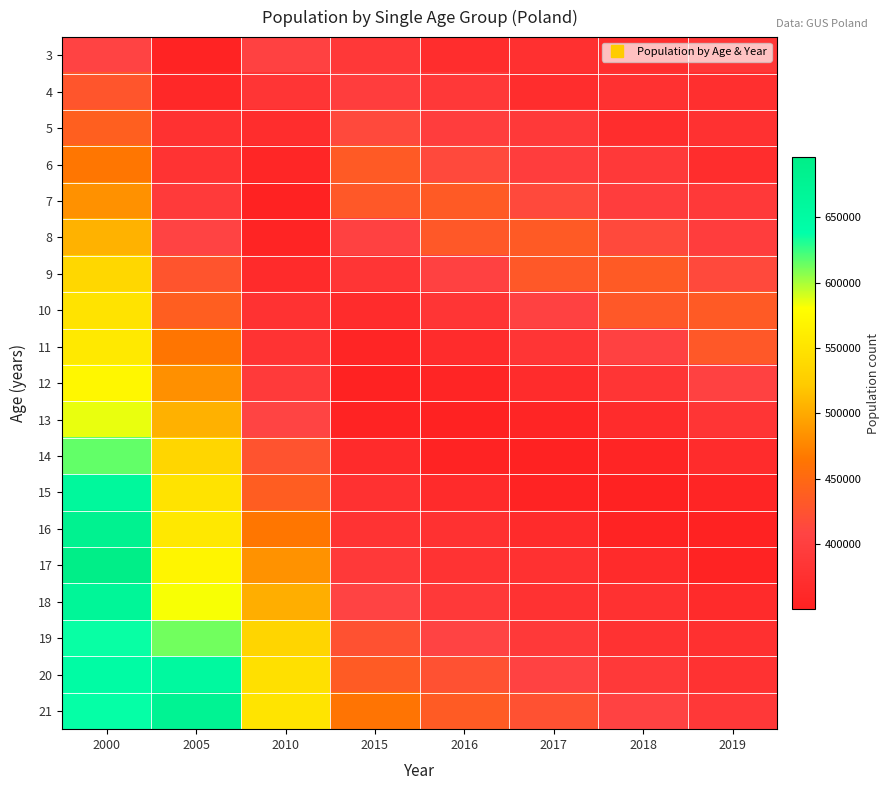

Reading right to left, extract all data points from this chart.

3: 2019=386131	2018=372498	2017=375890	2016=369937	2015=388944	2010=404481	2005=352351	2000=407660
4: 2019=373308	2018=376399	2017=370285	2016=389253	2015=396590	2010=384161	2005=362435	2000=427308
5: 2019=376950	2018=370652	2017=389532	2016=396766	2015=414297	2010=369986	2005=376326	2000=439129
6: 2019=371070	2018=389884	2017=396921	2016=414362	2015=433361	2010=358261	2005=380551	2000=464442
7: 2019=390222	2018=397116	2017=414471	2016=433398	2015=431309	2010=351970	2005=391640	2000=483736
8: 2019=397291	2018=414532	2017=433428	2016=431277	2015=403495	2010=355399	2005=407249	2000=505662
9: 2019=414613	2018=433506	2017=431258	2016=403433	2015=383088	2010=367859	2005=426848	2000=535934
10: 2019=433531	2018=431229	2017=403391	2016=383013	2015=368834	2010=378064	2005=438611	2000=550087
11: 2019=431234	2018=403360	2017=382947	2016=368764	2015=357040	2010=381041	2005=463944	2000=556636
12: 2019=403353	2018=382858	2017=368683	2016=356956	2015=350732	2010=392292	2005=483194	2000=572208
13: 2019=382815	2018=368595	2017=356881	2016=350652	2015=354144	2010=408777	2005=505031	2000=585526
14: 2019=368544	2018=356776	2017=350556	2016=354020	2015=366589	2010=425494	2005=535150	2000=616223
15: 2019=356691	2018=350441	2017=353875	2016=366473	2015=376618	2010=437391	2005=549190	2000=661139
16: 2019=350324	2018=353738	2017=366308	2016=376448	2015=379767	2010=465464	2005=555244	2000=681406
17: 2019=353604	2018=366102	2017=376250	2016=379593	2015=390846	2010=484618	2005=570190	2000=695909
18: 2019=365911	2018=376015	2017=379344	2016=390602	2015=407206	2010=503395	2005=582431	2000=667563
19: 2019=375390	2018=378697	2017=389959	2016=406650	2015=423279	2010=533472	2005=612228	2000=636353
20: 2019=378429	2018=389592	2017=406303	2016=422957	2015=435049	2010=546172	2005=656368	2000=646647
21: 2019=389355	2018=405983	2017=422656	2016=434729	2015=462839	2010=550907	2005=675861	2000=636542